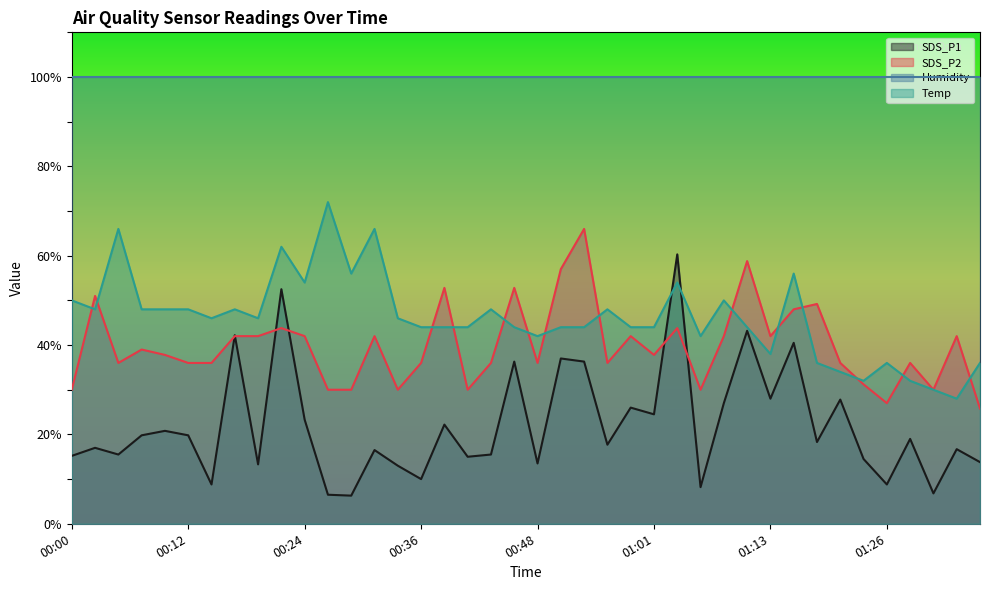

The value of SDS_P2 at 00:31 is 42.0. True or false?

True